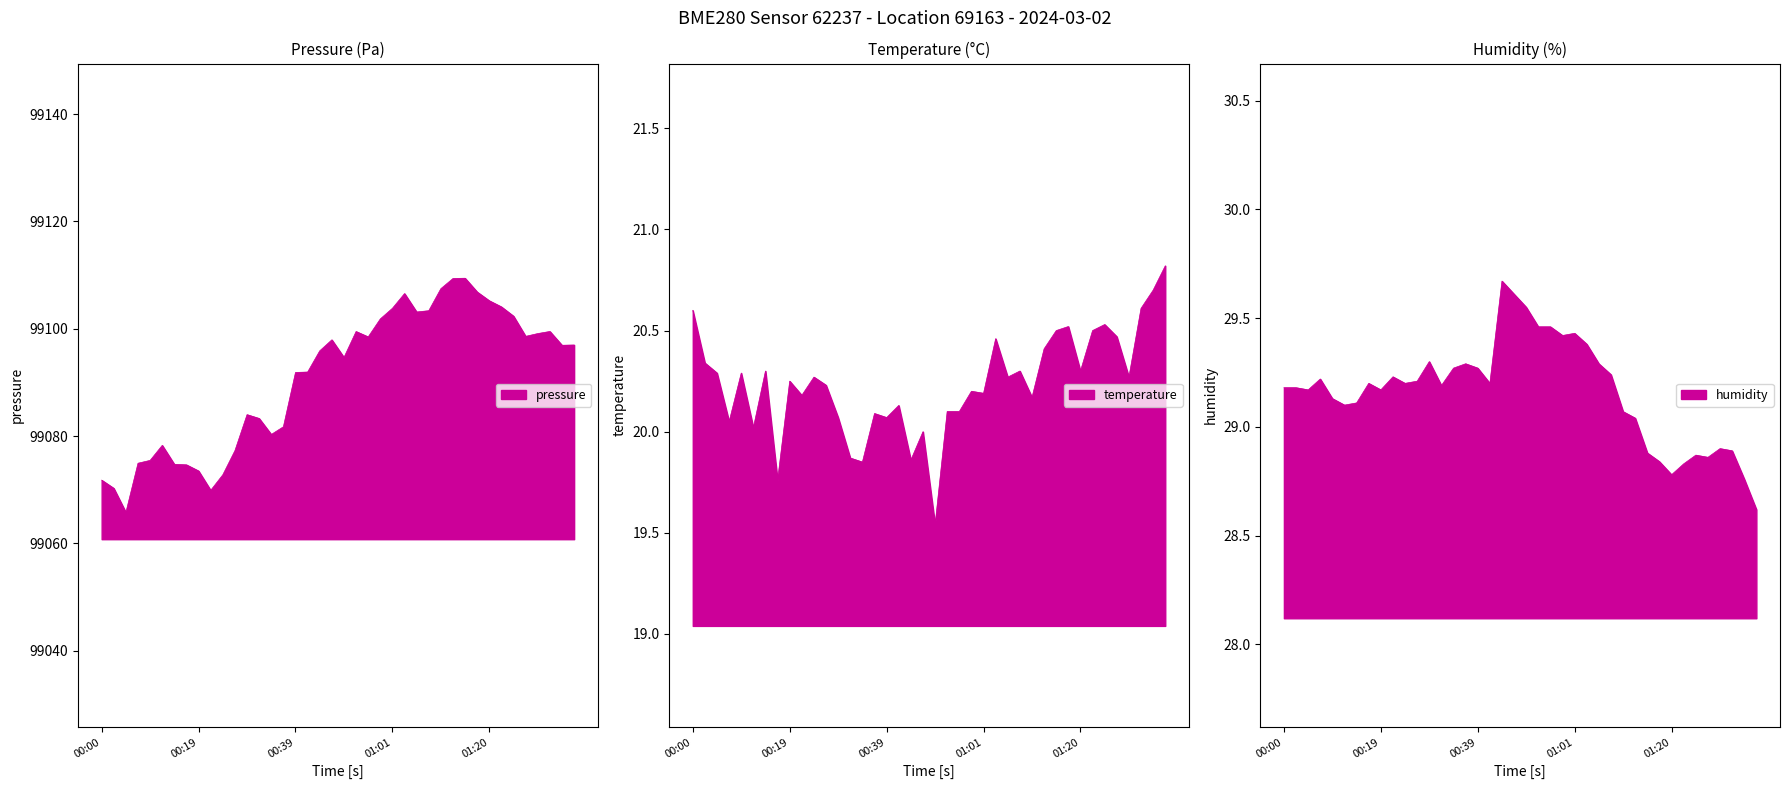

True or false: pressure and temperature intersect in this chart.

False